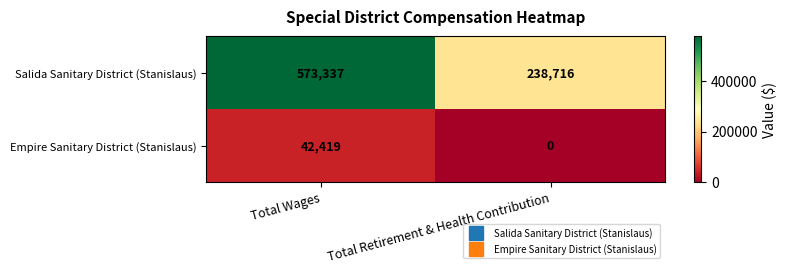

Which category has the lowest value in the Salida Sanitary District (Stanislaus) series?

Total Retirement & Health Contribution